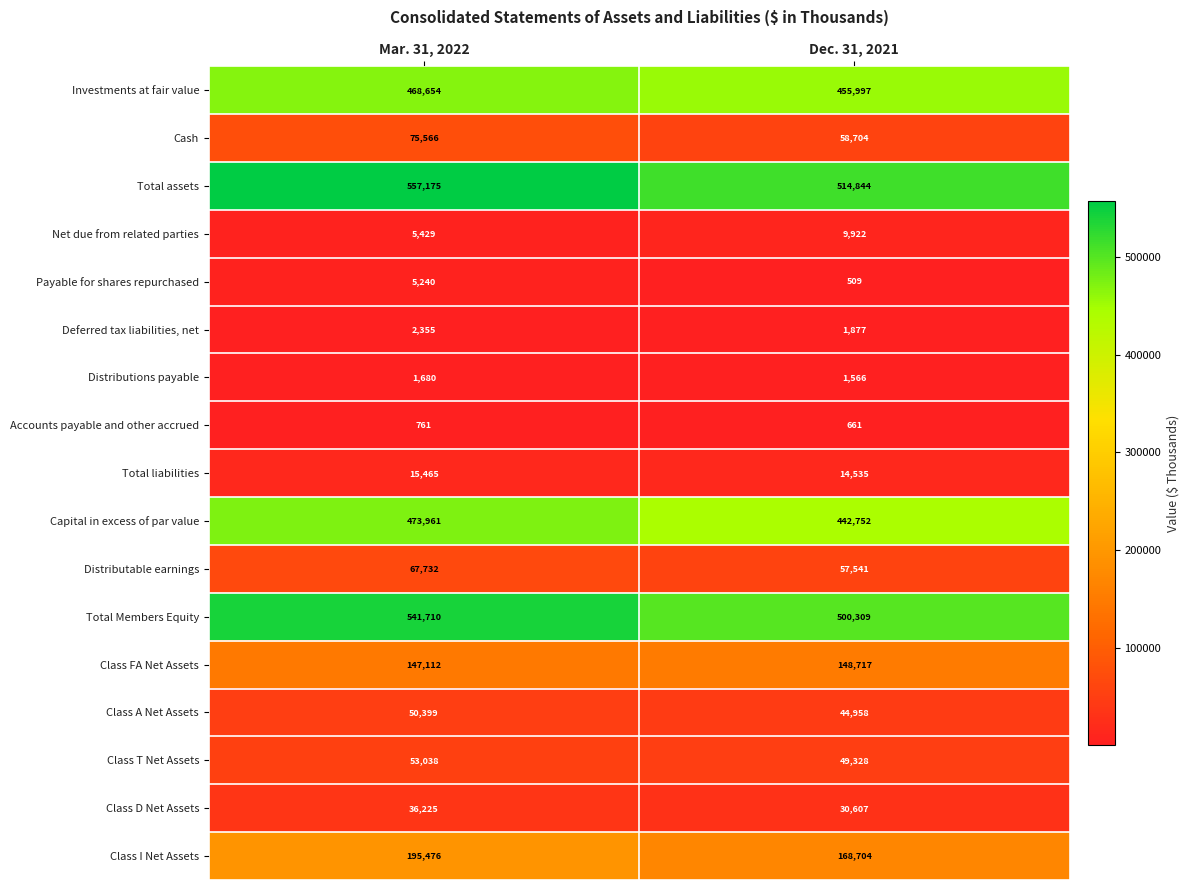

At which label is Total Members Equity closest to 521009?

Dec. 31, 2021